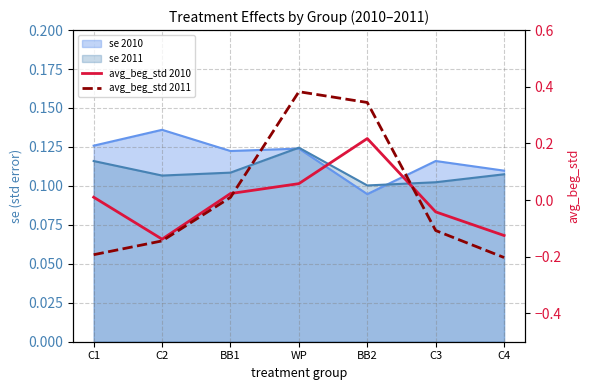

How many values in the avg_beg_std 2011 series exceed 0?

3